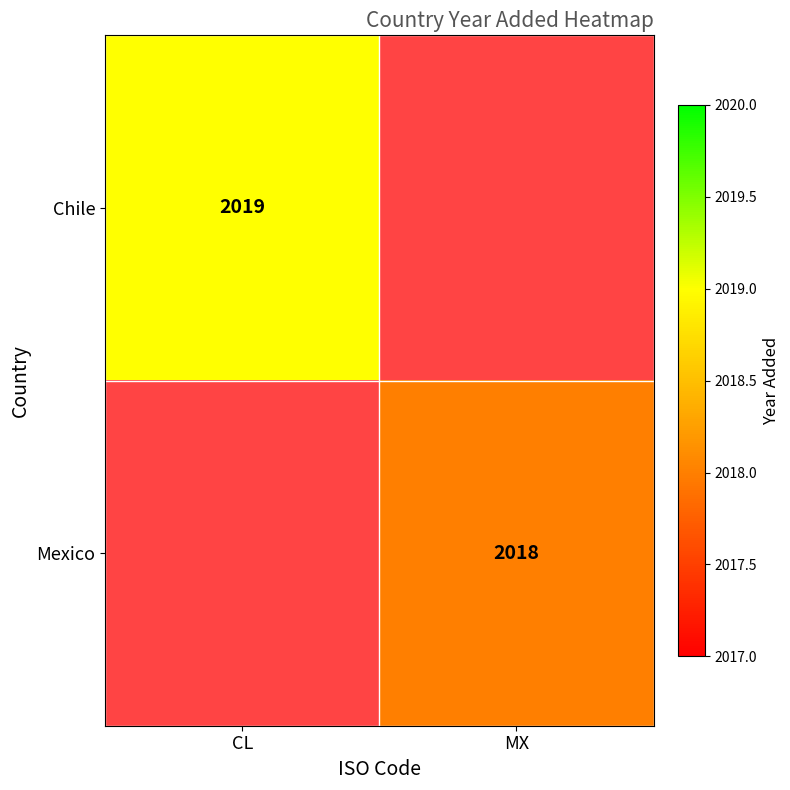

The value of Mexico at MX is 2018. True or false?

True